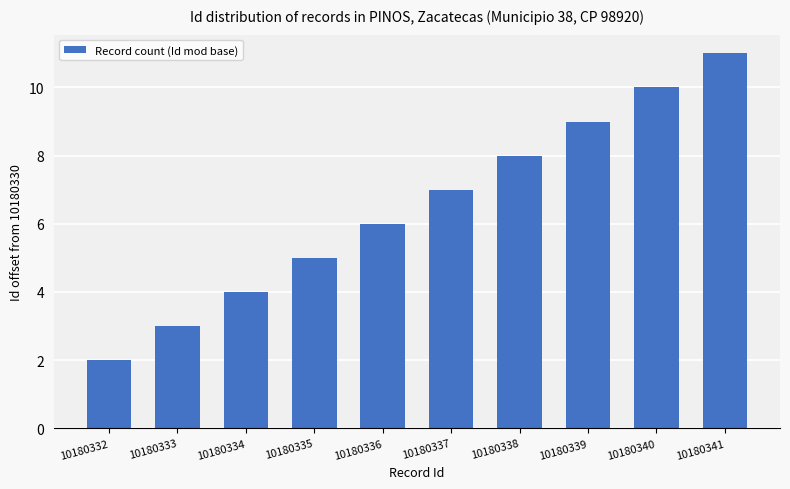

Are the bars horizontal?

No